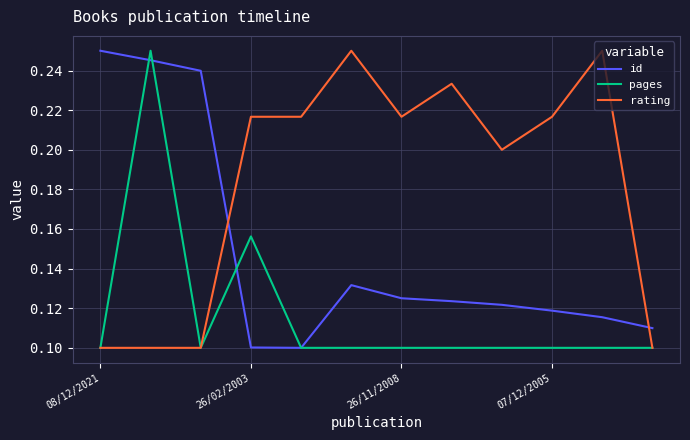

True or false: id and rating cross at least once.

True